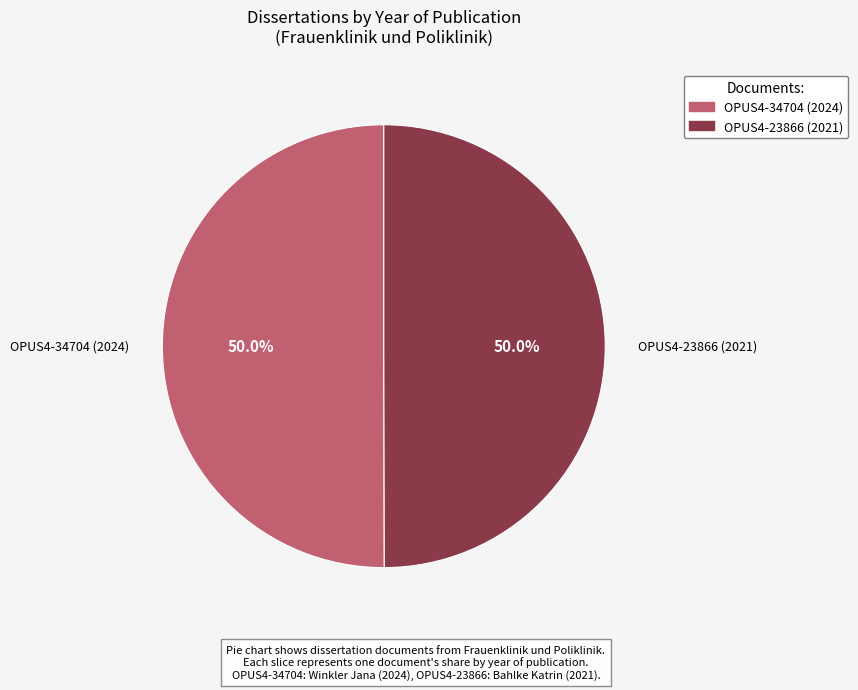

Is it true that OPUS4-34704 (2024) is 57% of the pie?

False